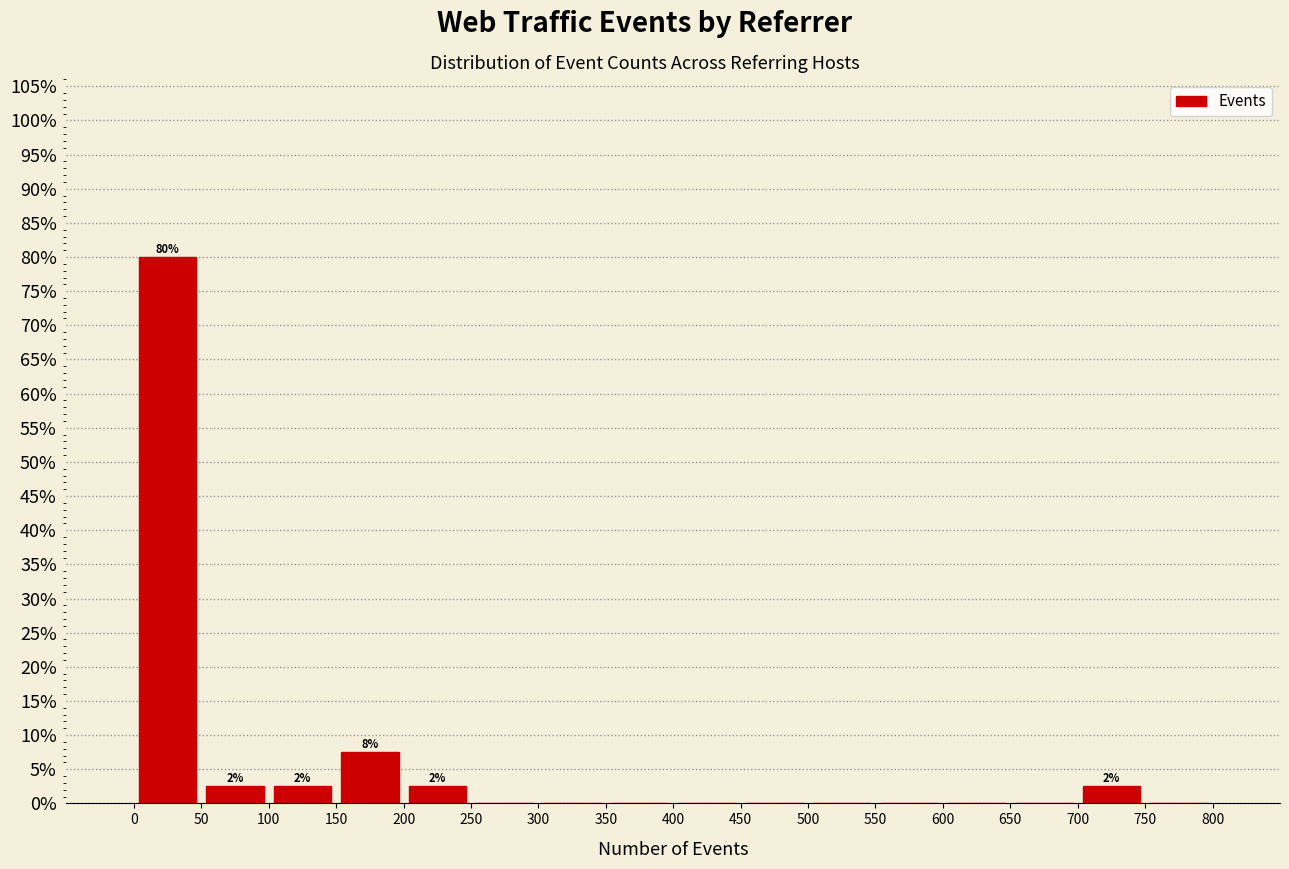

Which range on the x-axis has the tallest bar?

0 to 50